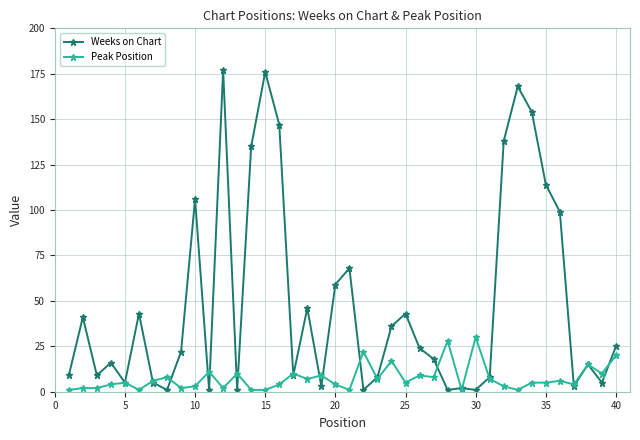

What is the highest value of the Peak Position series?

30